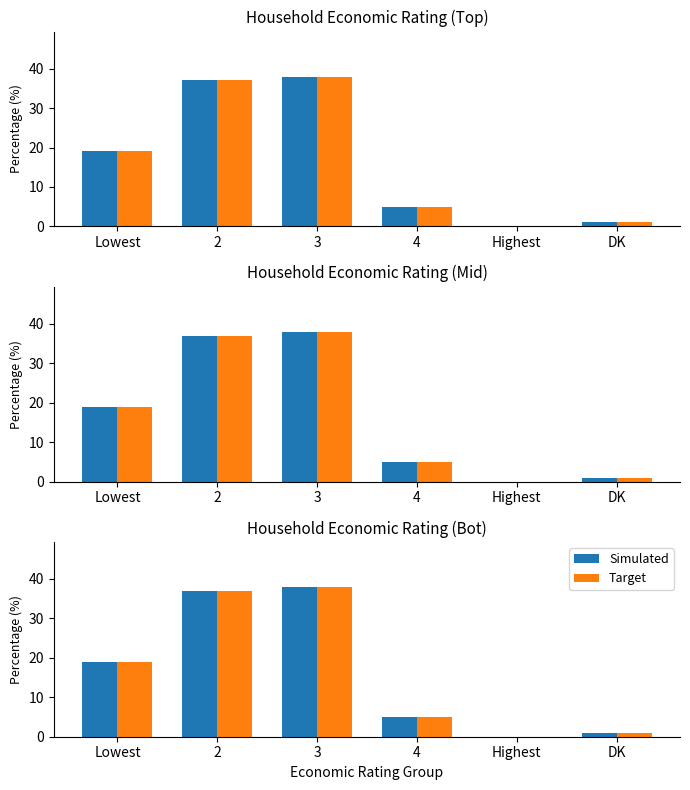

Does the chart contain stacked bars?

No